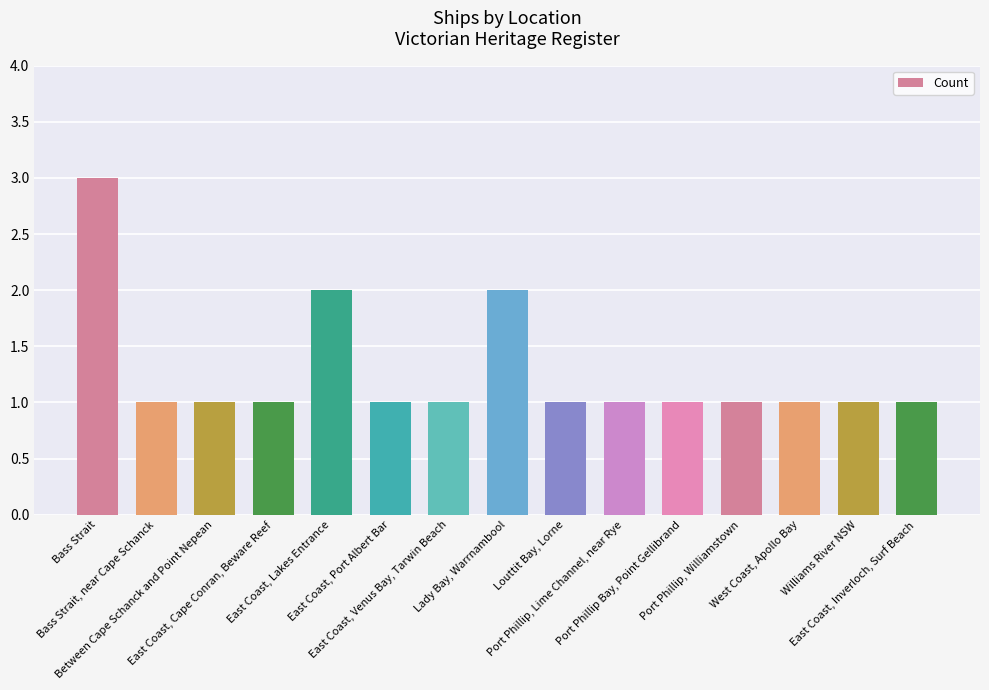

Read the value at East Coast, Venus Bay, Tarwin Beach.

1